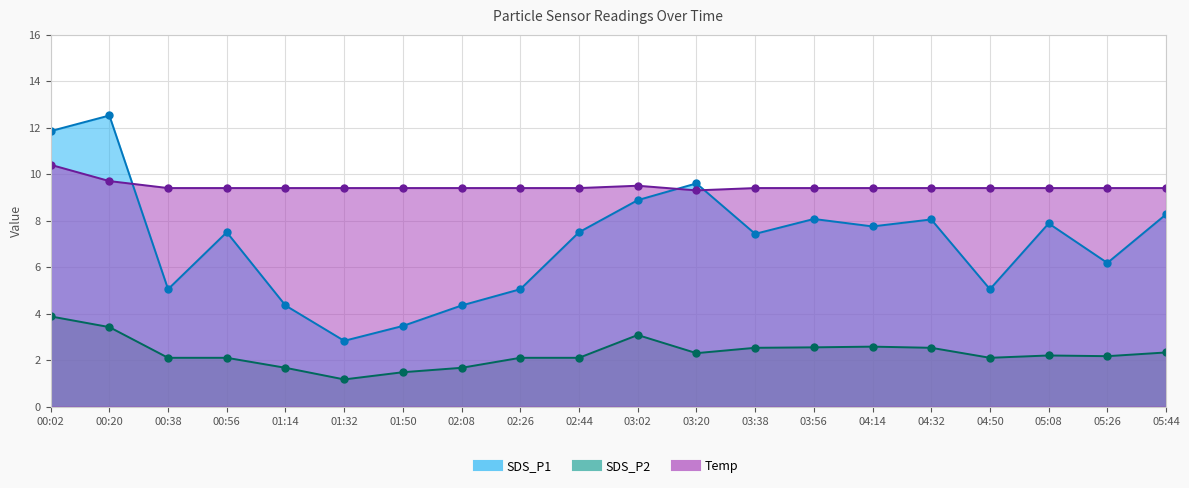

Reading right to left, transcribe all the data shown in this chart.

SDS_P1: 05:44=8.3	05:26=6.2	05:08=7.9	04:50=5.0	04:32=8.1	04:14=7.8	03:56=8.1	03:38=7.4	03:20=9.6	03:02=8.9	02:44=7.5	02:26=5.0	02:08=4.3	01:50=3.5	01:32=2.8	01:14=4.3	00:56=7.5	00:38=5.0	00:20=12.5	00:02=11.8
SDS_P2: 05:44=2.3	05:26=2.2	05:08=2.2	04:50=2.1	04:32=2.5	04:14=2.6	03:56=2.5	03:38=2.5	03:20=2.3	03:02=3.1	02:44=2.1	02:26=2.1	02:08=1.7	01:50=1.5	01:32=1.2	01:14=1.7	00:56=2.1	00:38=2.1	00:20=3.4	00:02=3.9
Temp: 05:44=9.4	05:26=9.4	05:08=9.4	04:50=9.4	04:32=9.4	04:14=9.4	03:56=9.4	03:38=9.4	03:20=9.3	03:02=9.5	02:44=9.4	02:26=9.4	02:08=9.4	01:50=9.4	01:32=9.4	01:14=9.4	00:56=9.4	00:38=9.4	00:20=9.7	00:02=10.4